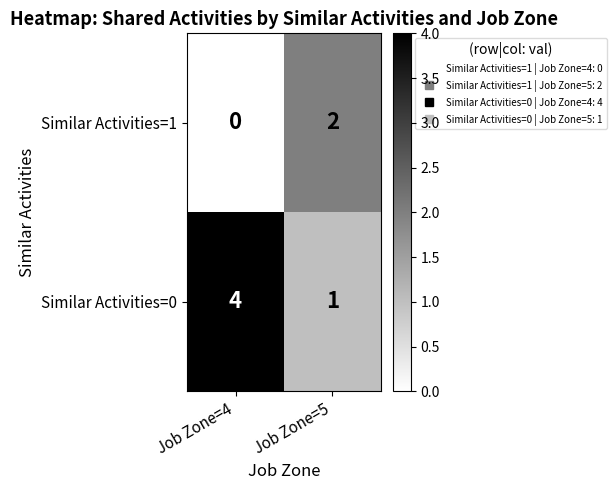

What is the total value across all series at Job Zone=5?

3